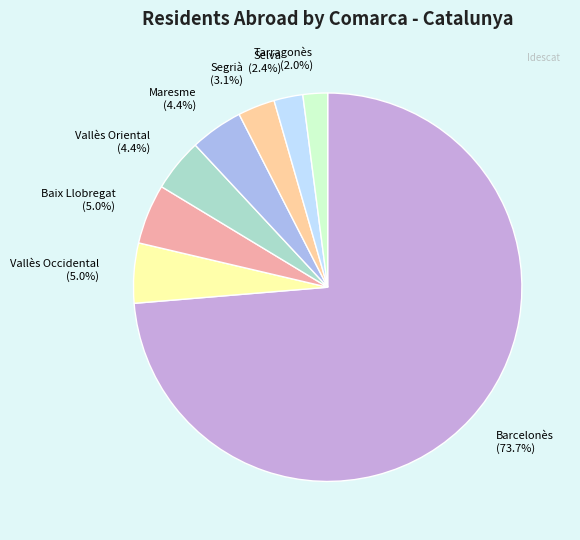

Combined, what portion of the pie is Tarragonès and Segrià?

5.1%